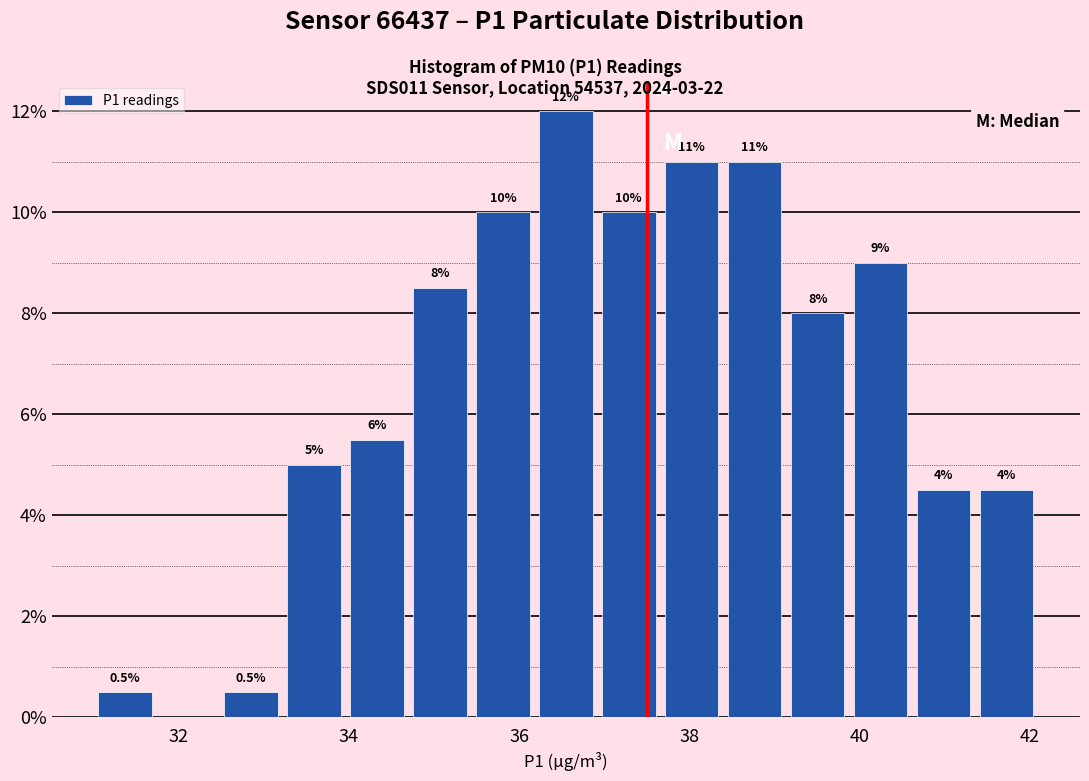

Around what value on the x-axis is the tallest bar? Give the approximate position of its centre, as read against the axis.

36.6